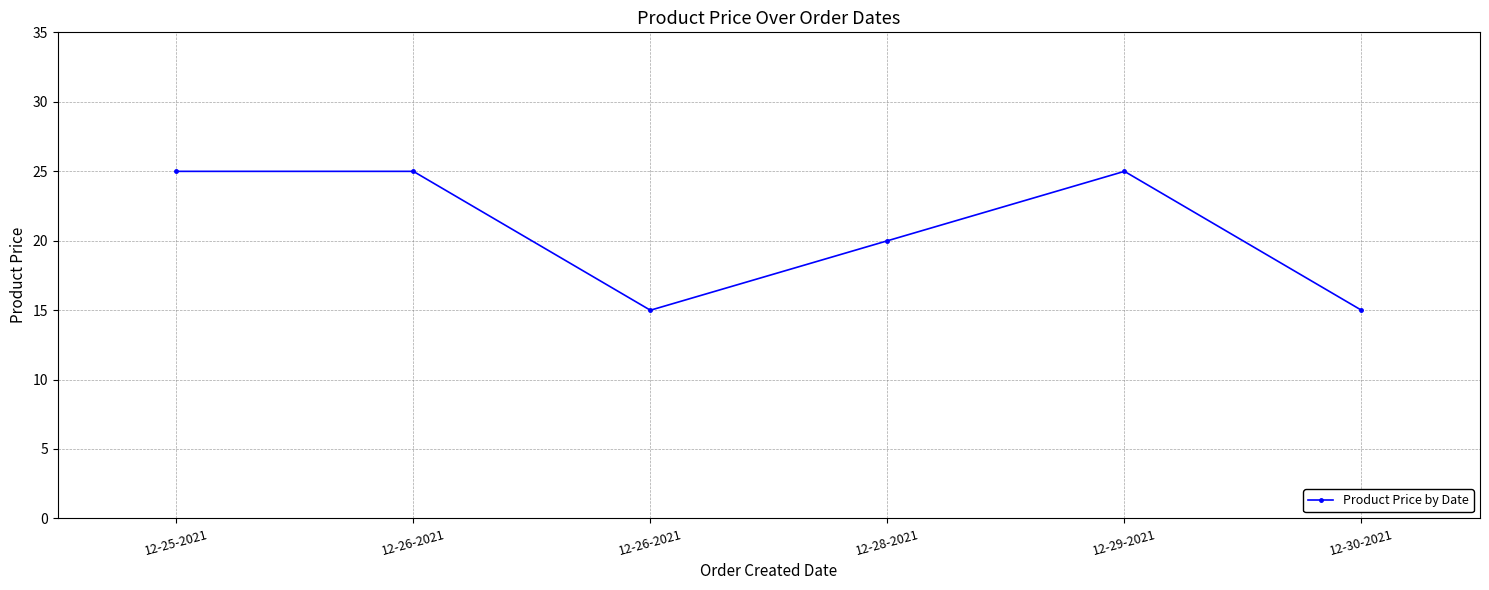

How many series are shown in this chart?

1